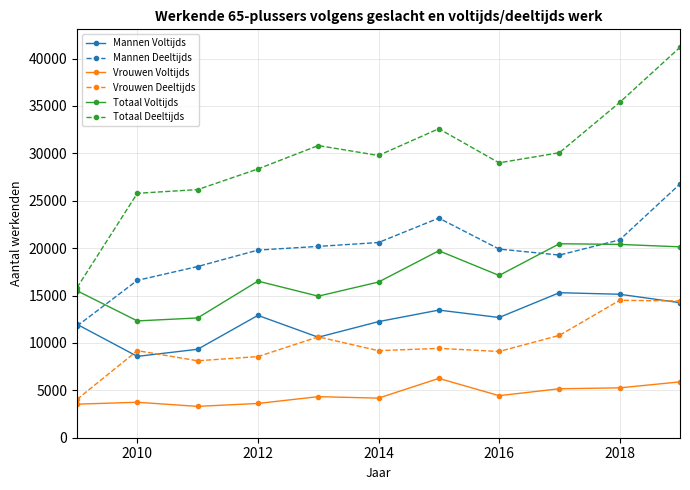

What is the value of the Vrouwen Deeltijds point at the 11th from the left?

14422